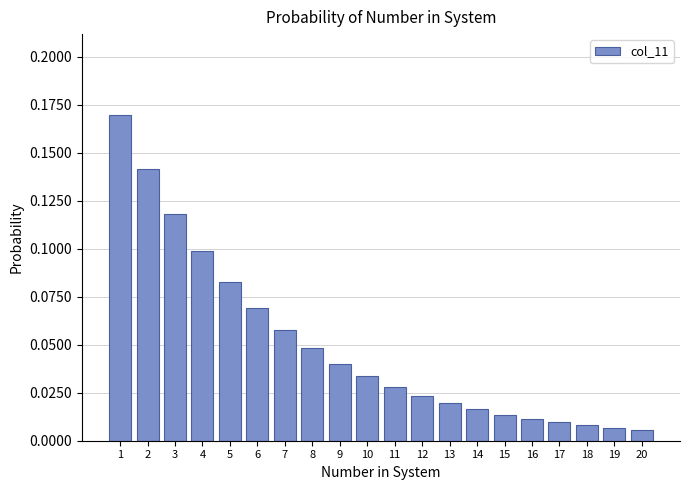

Which has a higher value, 9 or 8?

8